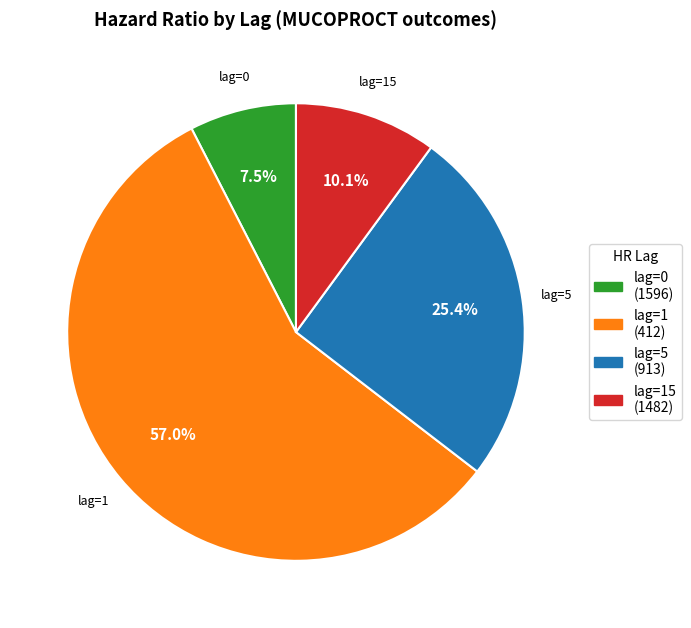

Is there any slice that represents more than half of the pie?

Yes